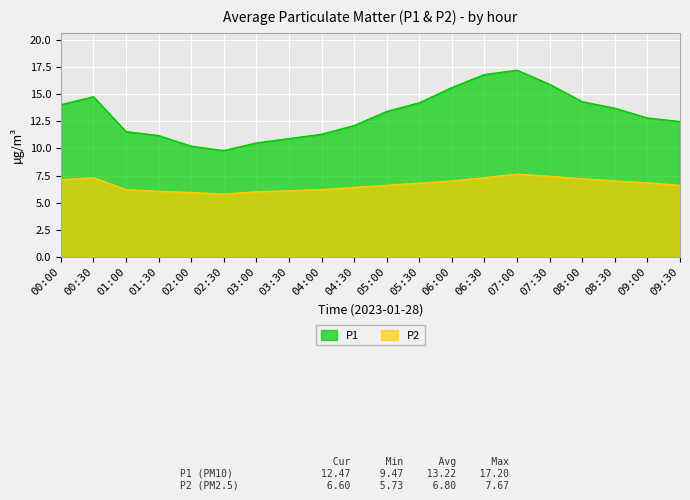

What is the difference between the highest and lowest values at 07:30?

8.5